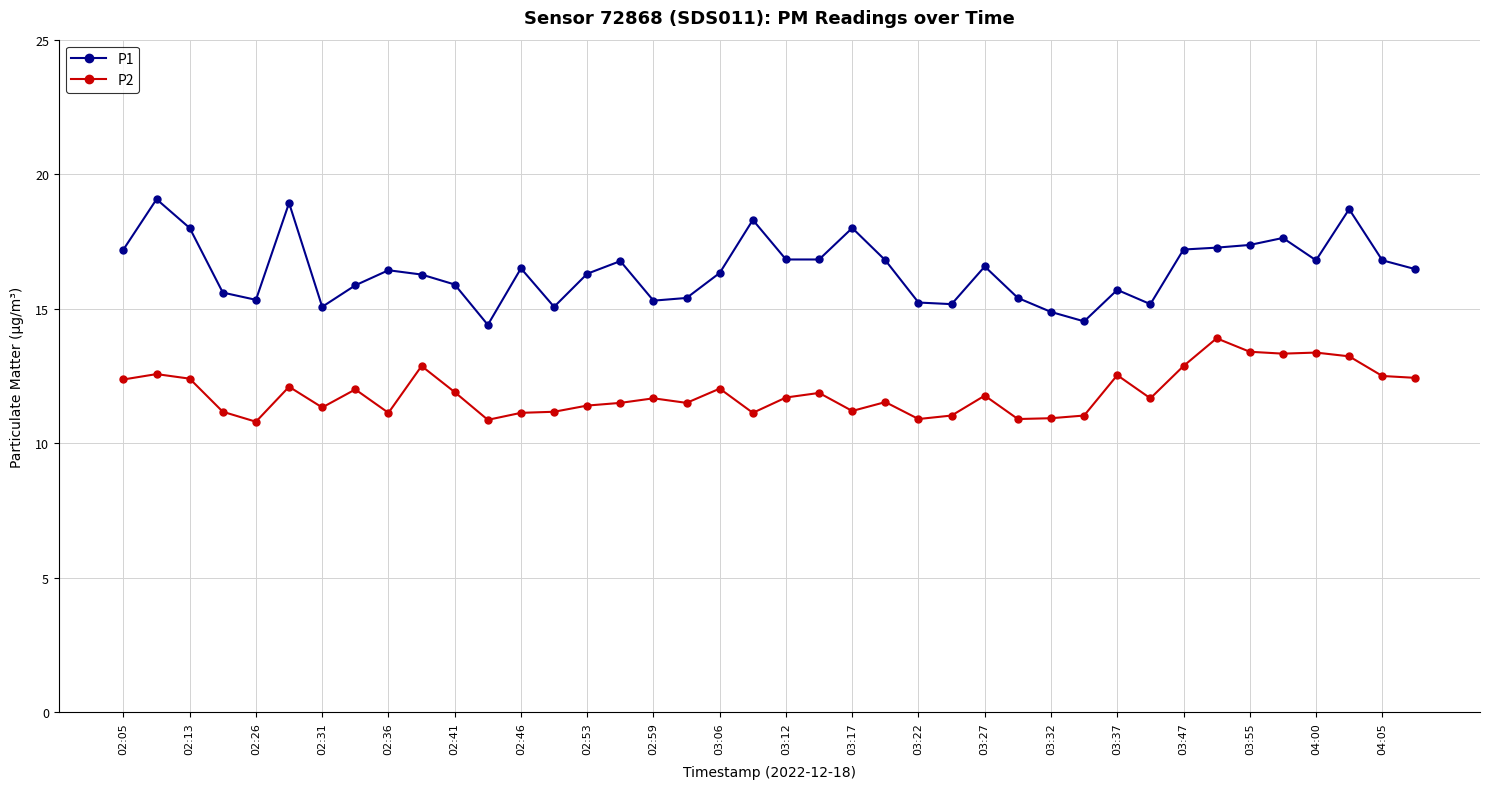

What is the sum of all P2 values?

475.1